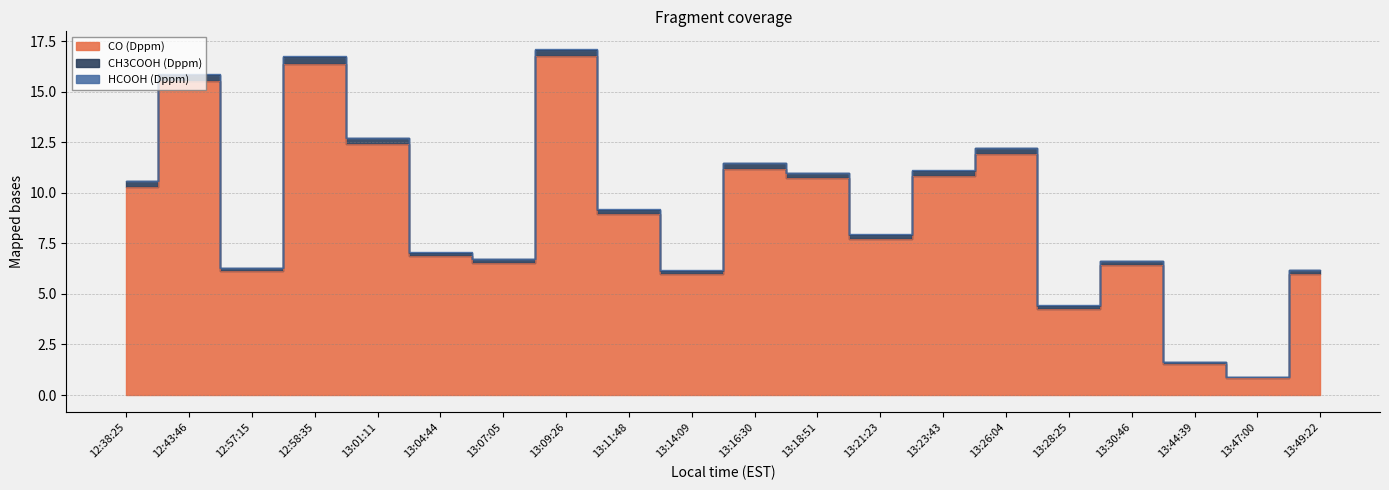

At how many categories does at least one series exceed 9?

9